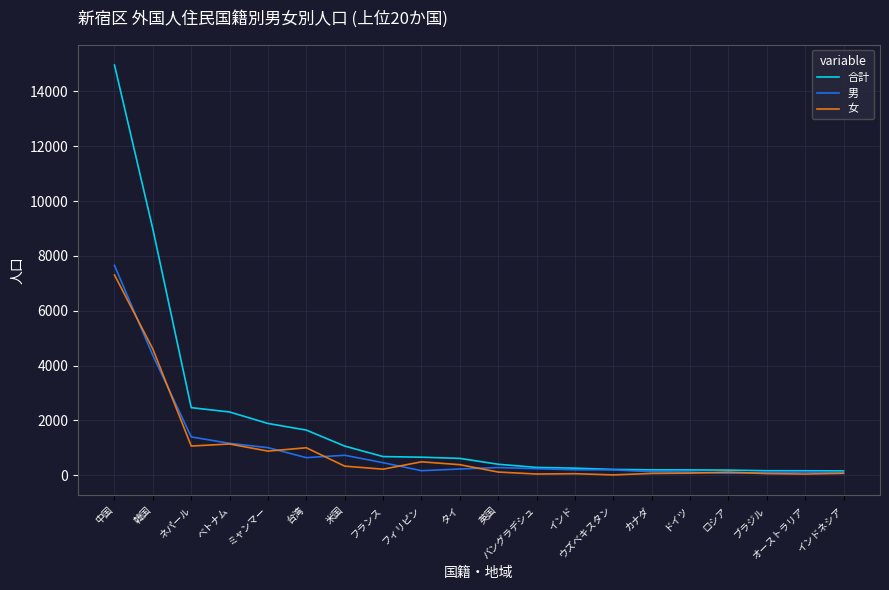

What is the difference between the maximum and minimum values in the 女 series?

7290